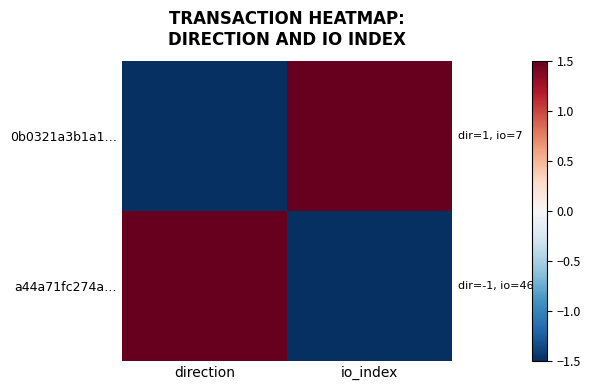

At which category does the chart reach its minimum across all series?

direction